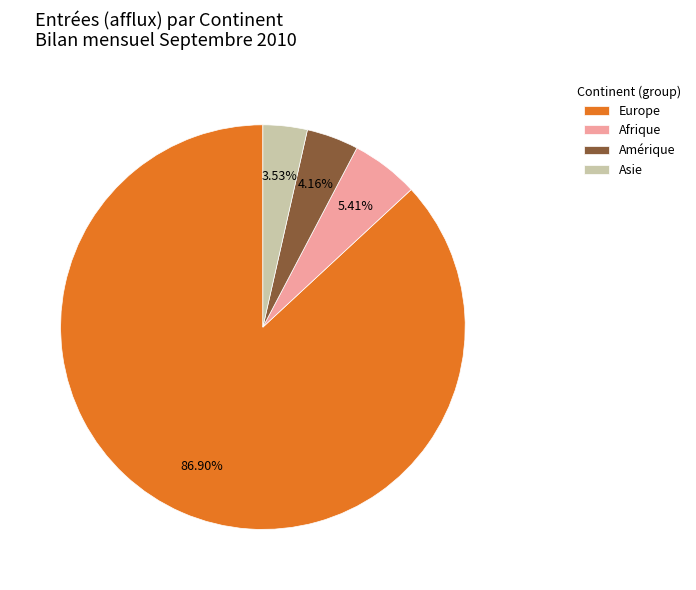

What percentage do Europe and Asie together represent?

90.4%